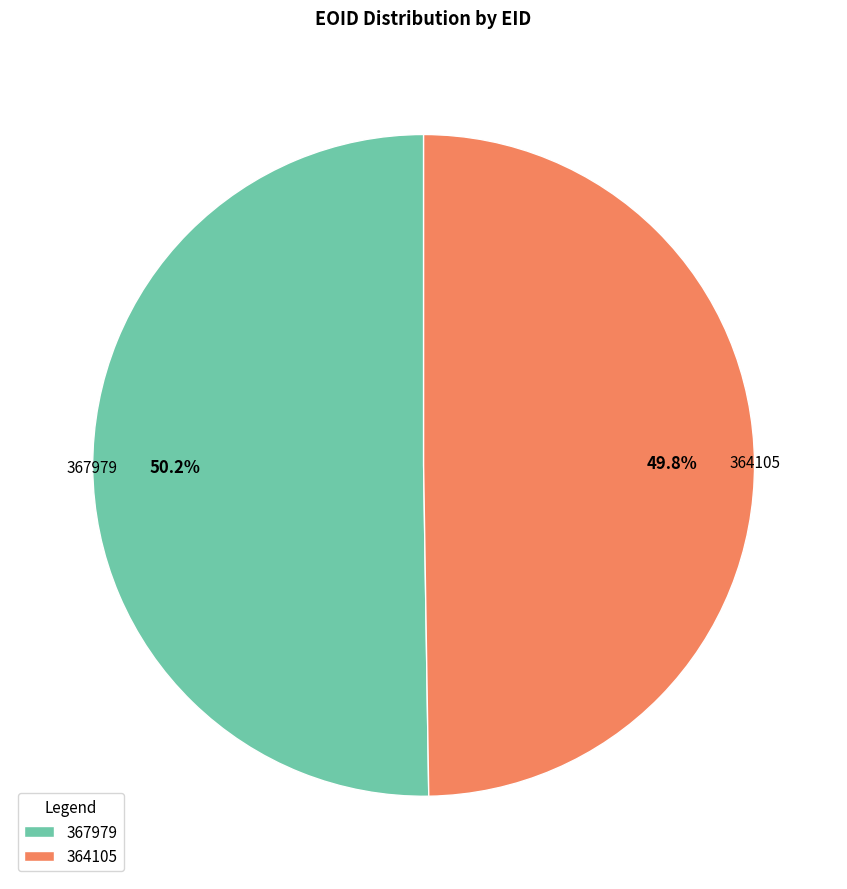

How many segments does this pie chart have?

2